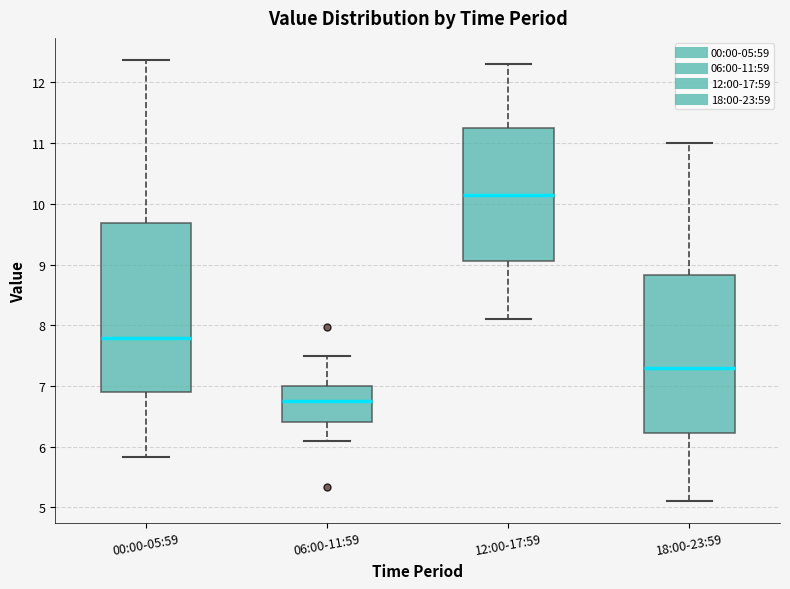

Where does the lower whisker of the box for 06:00-11:59 end on the y-axis? The values are not printed on the chart, so give them approximately, as read against the axis.

6.1